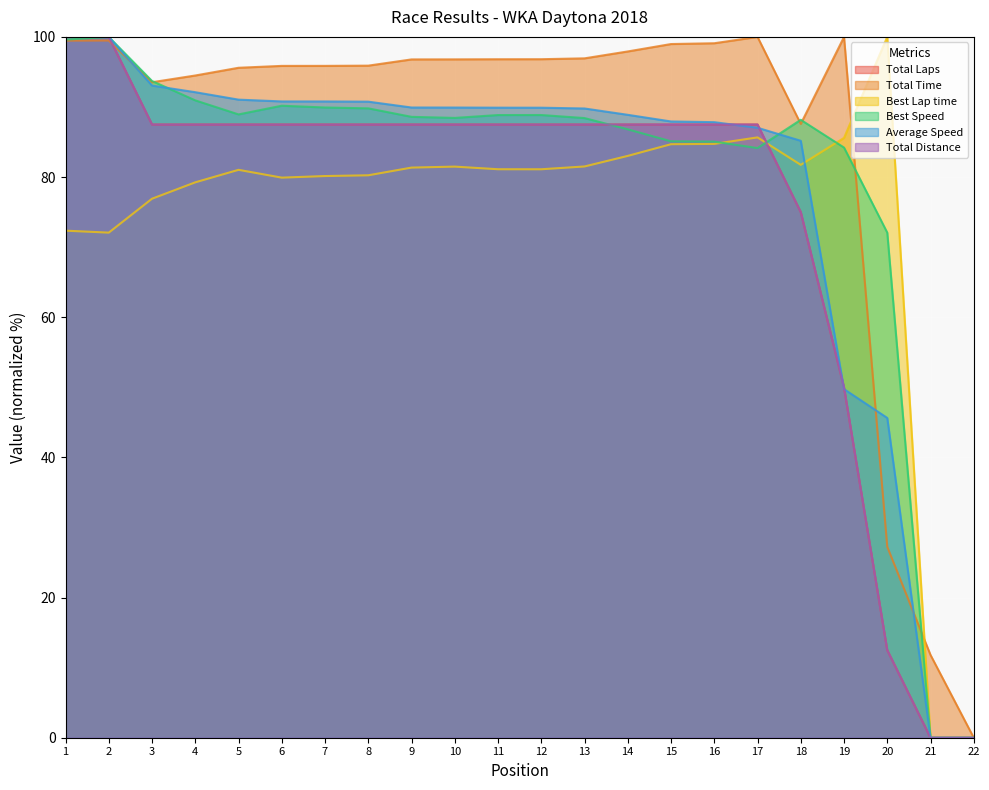

What are all the series names shown in the legend?

Total Laps, Total Time, Best Lap time, Best Speed, Average Speed, Total Distance